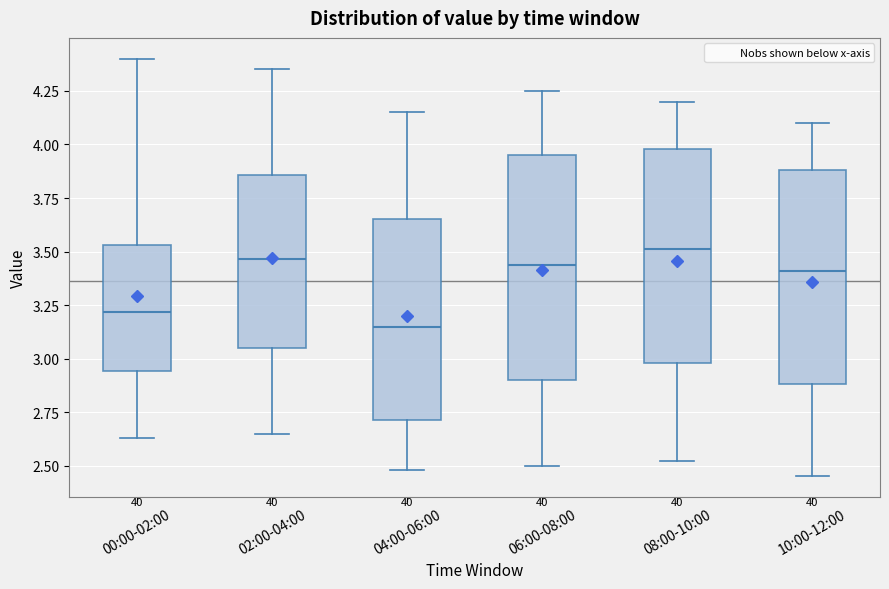

Reading left to right, read every box against the y-axis: the position of its median line, the range the box covers, and the ends of its whiskers. The values are not printed on the chart, so give them approximately, as read against the axis.

00:00-02:00: median 3.20, box 2.95 to 3.55, whiskers 2.65 to 4.40
02:00-04:00: median 3.45, box 3.05 to 3.85, whiskers 2.65 to 4.35
04:00-06:00: median 3.15, box 2.70 to 3.65, whiskers 2.50 to 4.15
06:00-08:00: median 3.45, box 2.90 to 3.95, whiskers 2.50 to 4.25
08:00-10:00: median 3.50, box 3.00 to 4.00, whiskers 2.50 to 4.20
10:00-12:00: median 3.40, box 2.90 to 3.90, whiskers 2.45 to 4.10